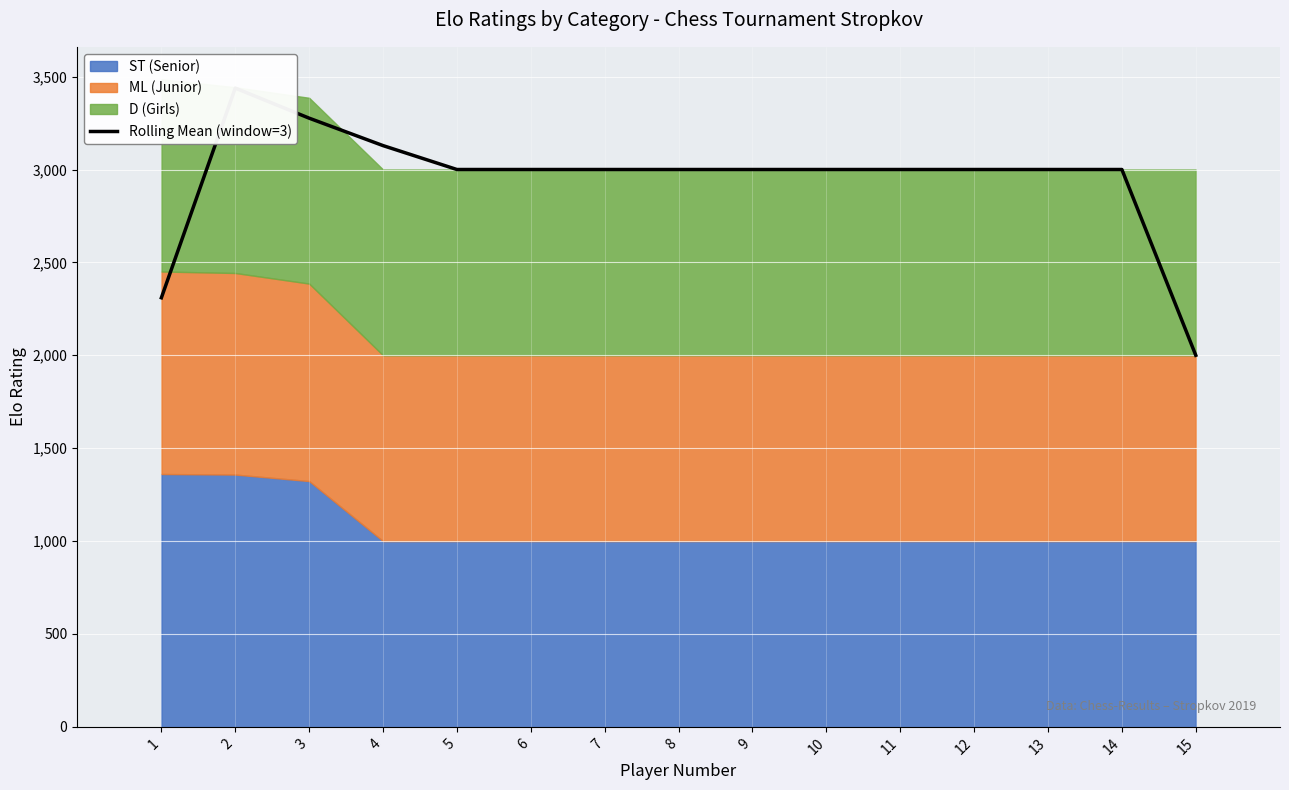

What is the difference between the second highest and minimum values?

1276.3